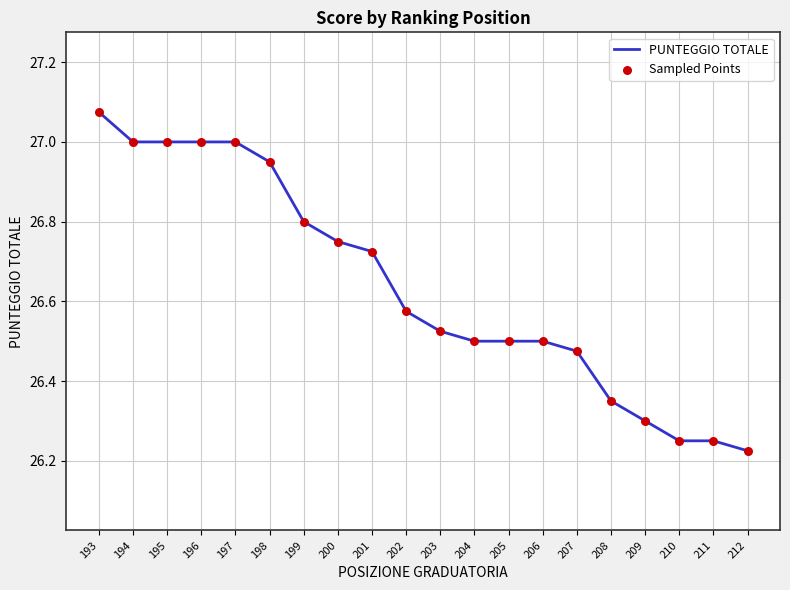

Which category has the highest value across all series?

193